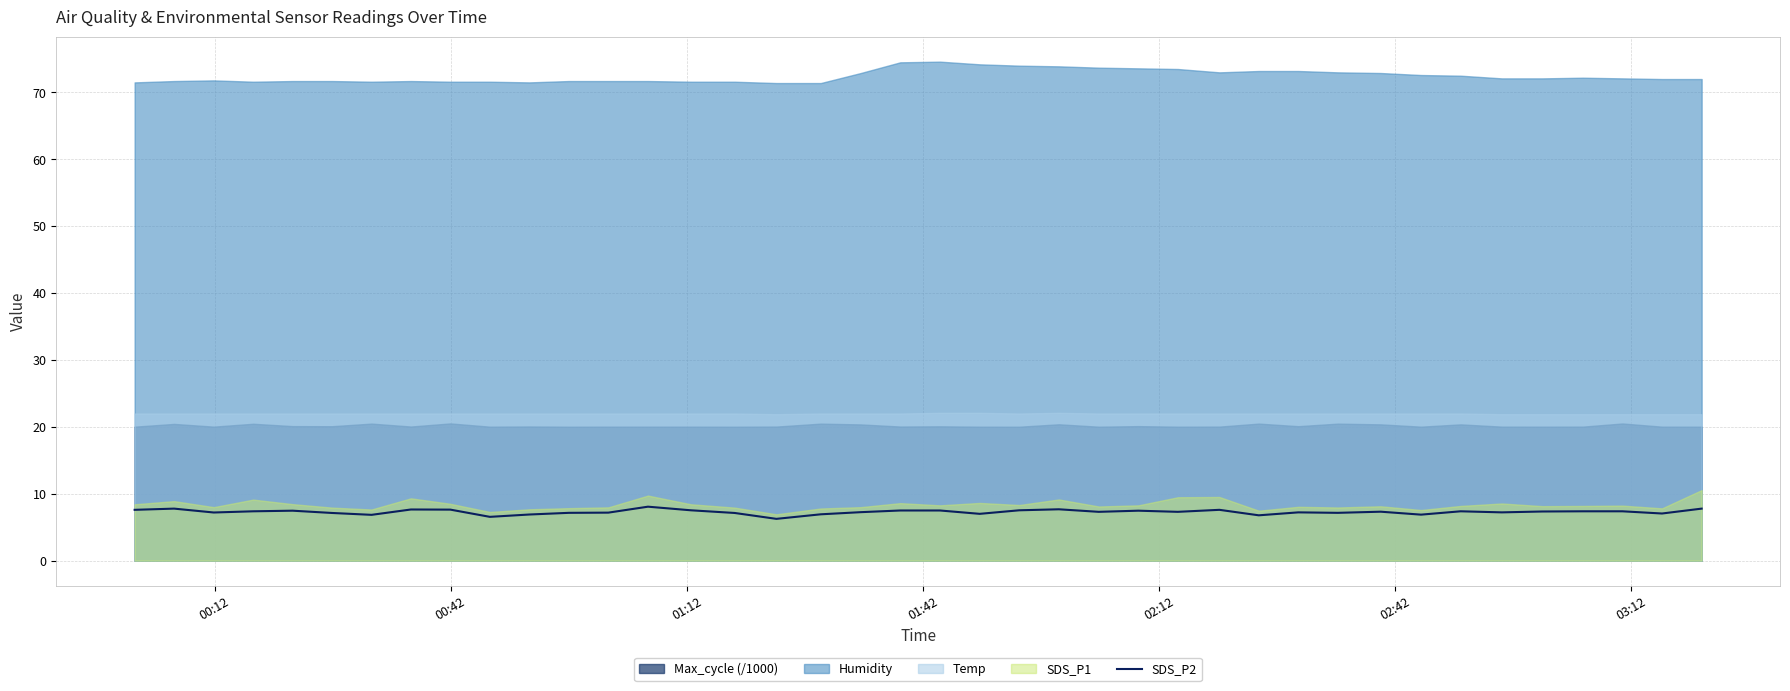

What is the maximum value for SDS_P2?

8.1